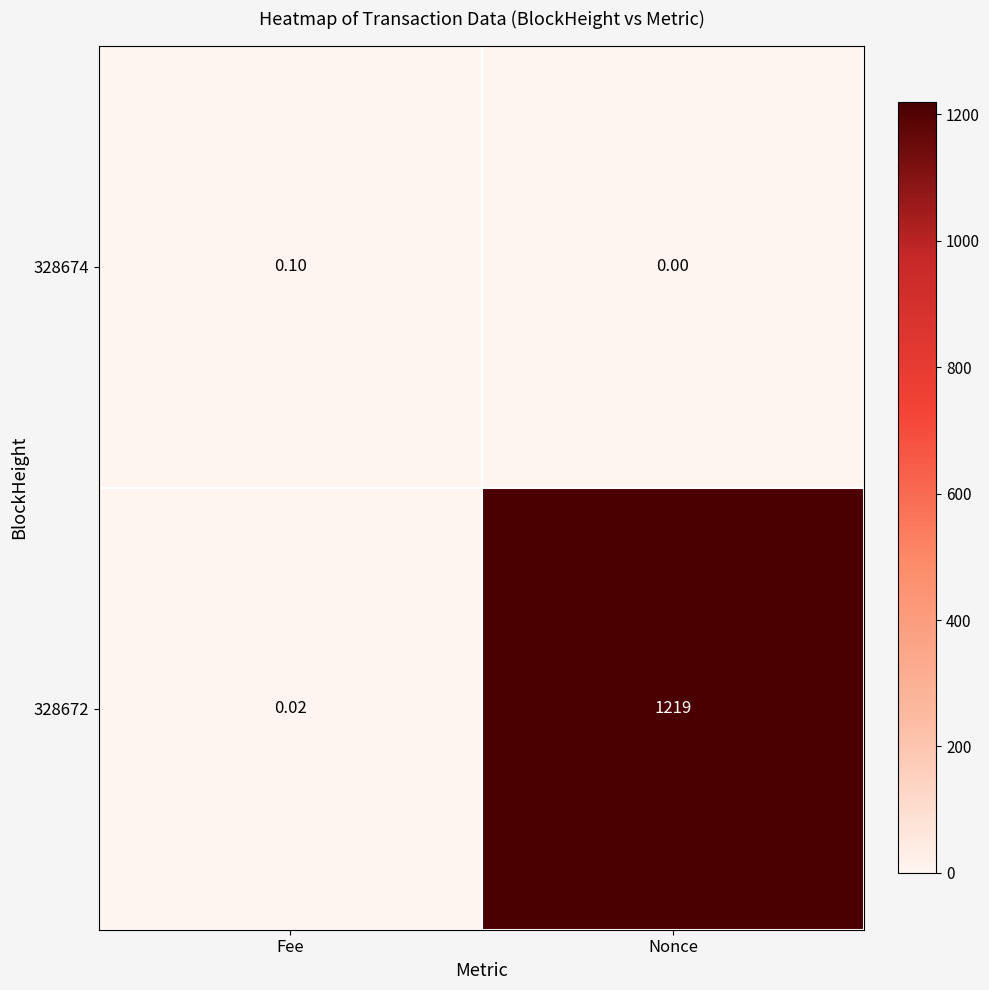

List the labels in order of 328674 value, largest first.

Fee, Nonce